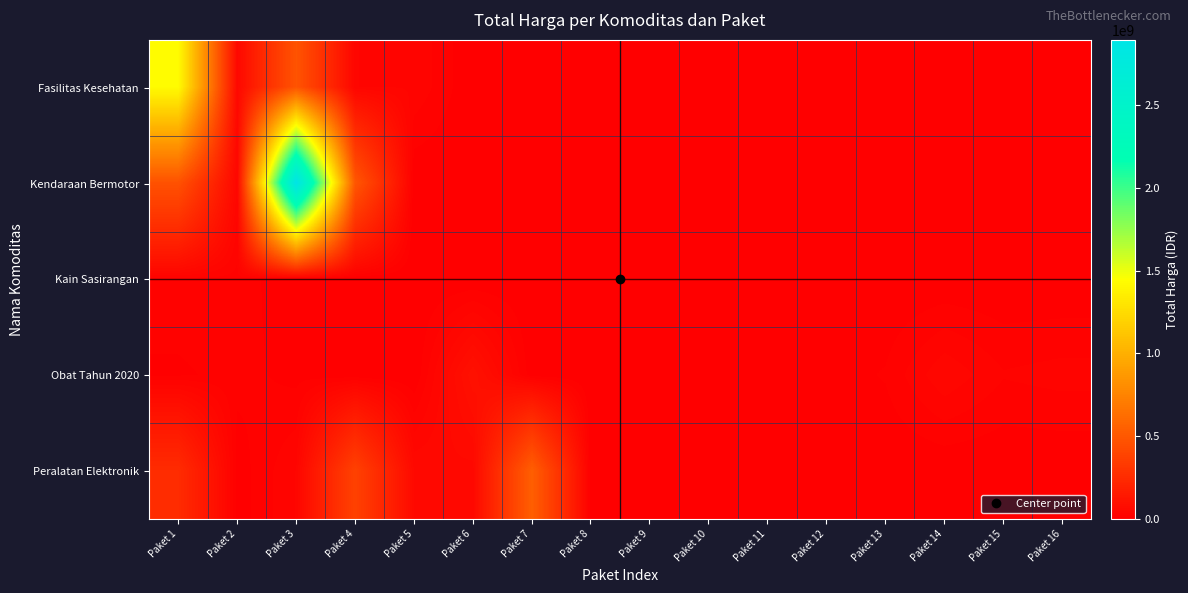

How many series are shown in this chart?

5